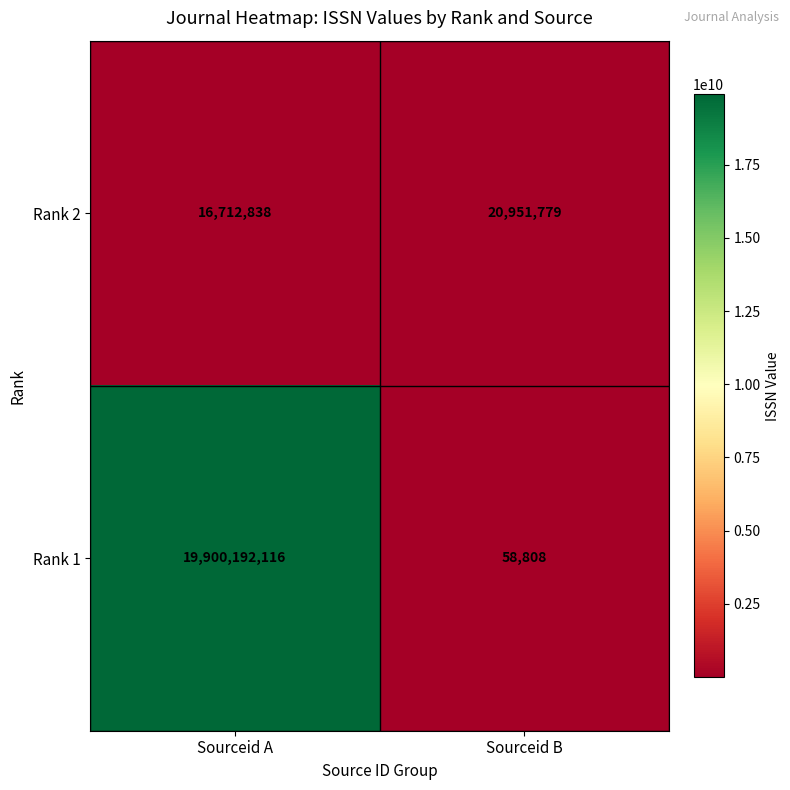

At which label does Rank 2 reach its minimum?

Sourceid A